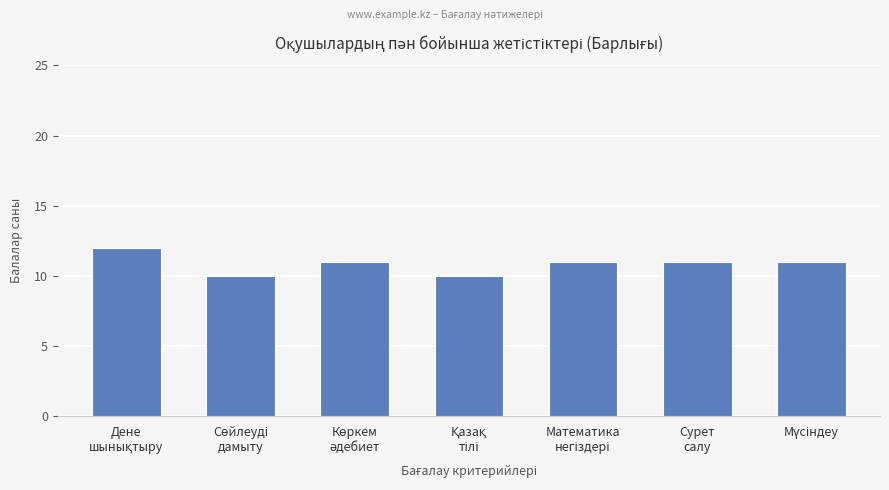

Count the values in the range 10 to 11.

6